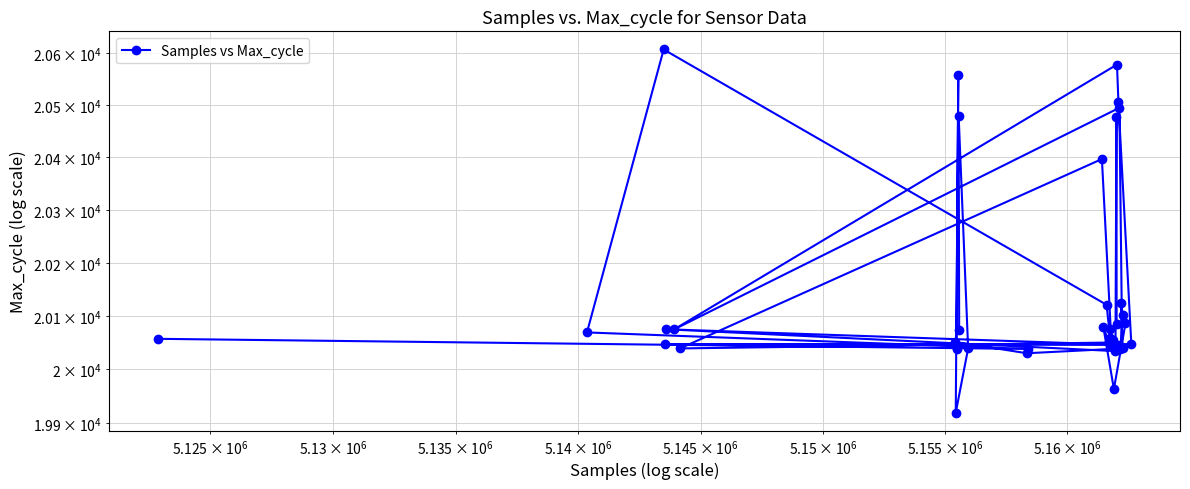

Reading left to right, extract all data points from this chart.

20074	20479	20039	19919	20557	20043	20038	20051	20030	20039	20038	20102	20125	20042	20495	20075	20578	20506	20047	20047	20046	20075	20034	20478	20084	20086	19963	20079	20050	20039	20397	20047	20076	20054	20058	20121	20607	20069	20038	20057